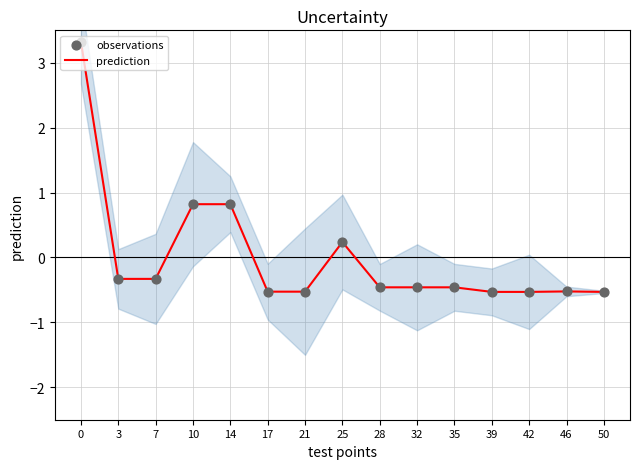

Which series has the largest total across all categories?

prediction